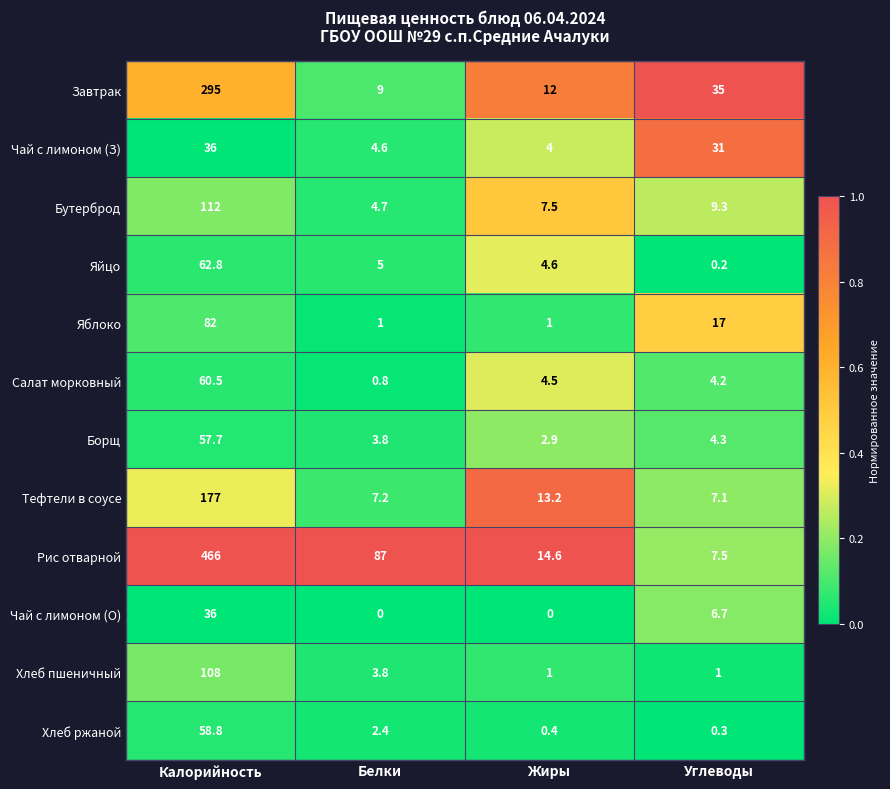

What is the difference between the maximum and minimum values in the Яйцо series?

62.6